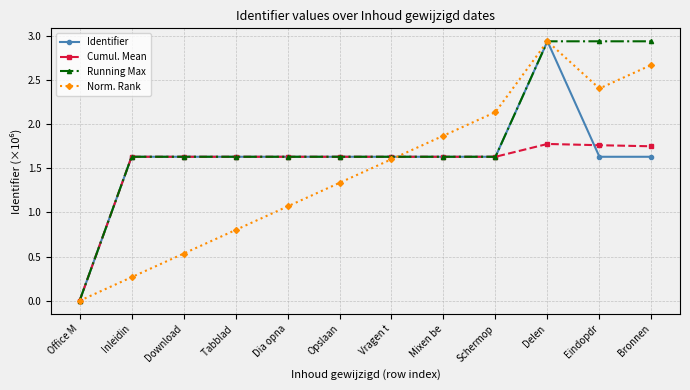

Is it true that Cumul. Mean equals 2.3 at Download?

False